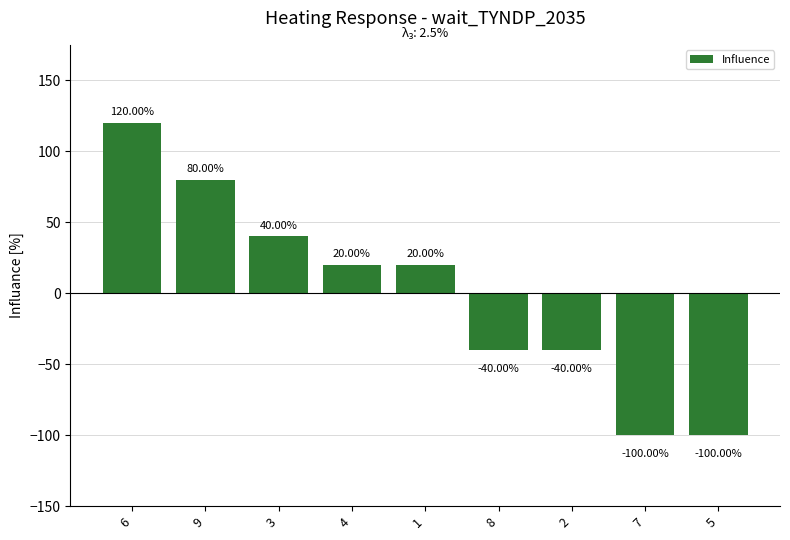

What is the sum of the values at 9 and 7?

-20